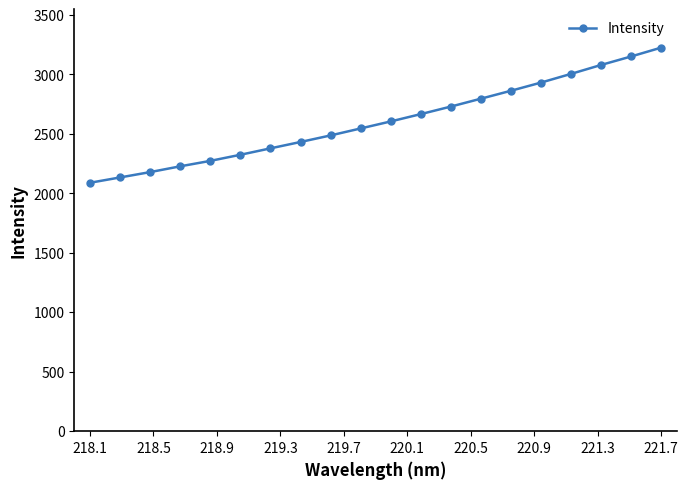

What is the greatest value displayed?

3225.3